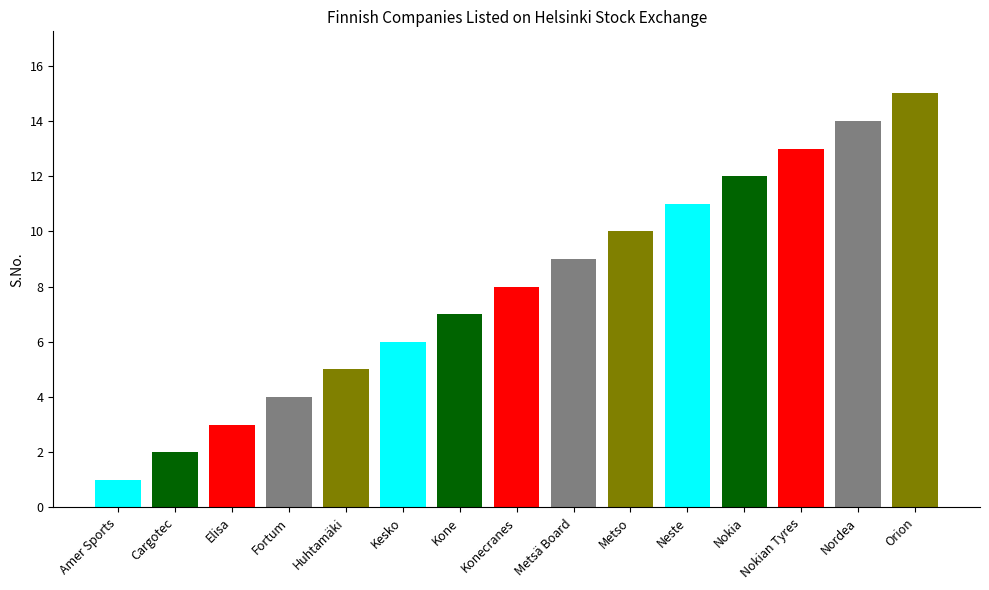

Are the bars horizontal?

No